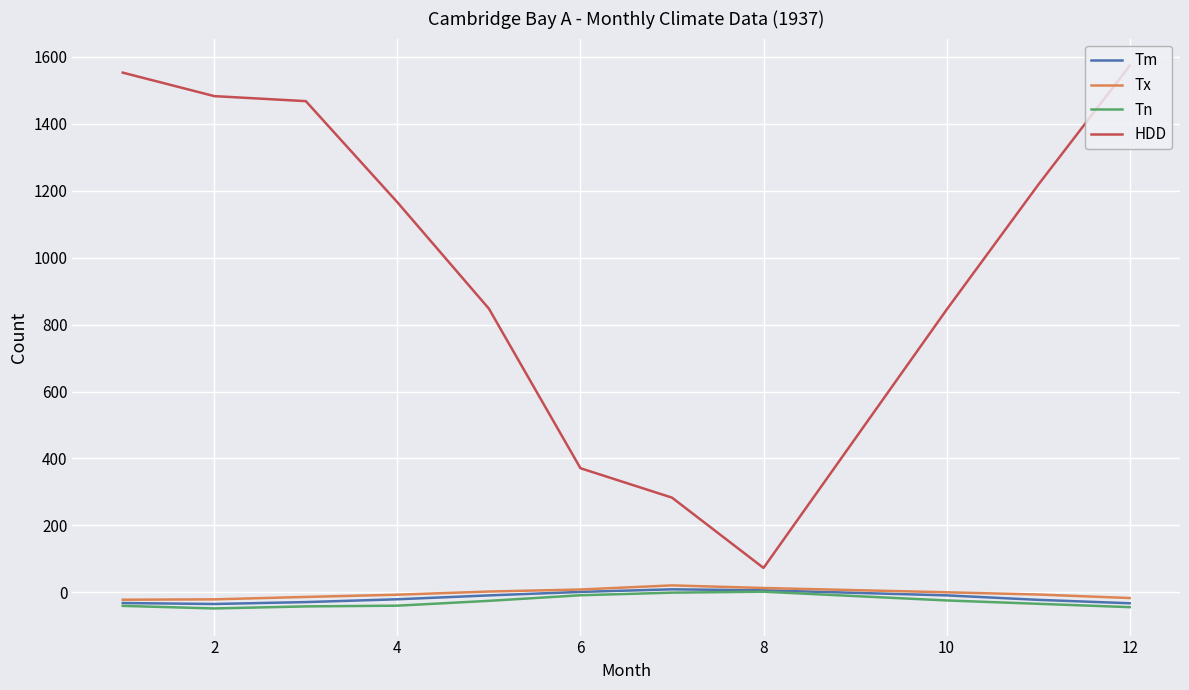

What is the smallest value displayed?

-48.3